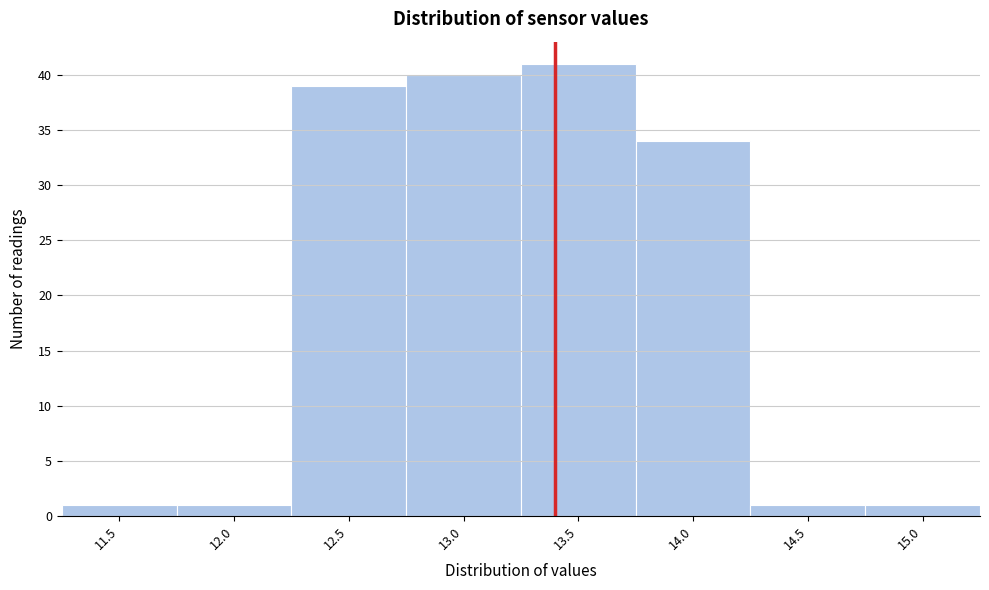

Reading left to right, transcribe all the data shown in this chart.

11.5=1	12.0=1	12.5=39	13.0=40	13.5=41	14.0=34	14.5=1	15.0=1